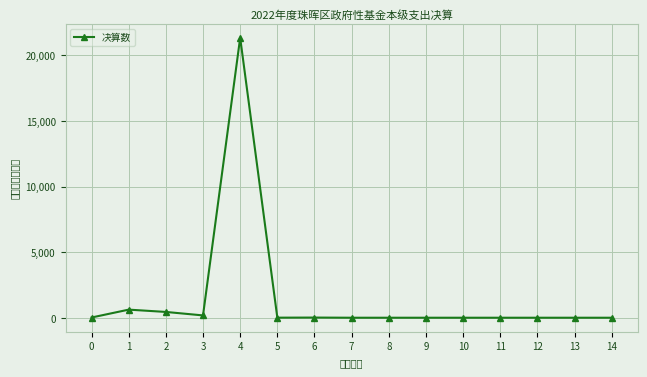

What is the sum of the values at 2 and 7?

441